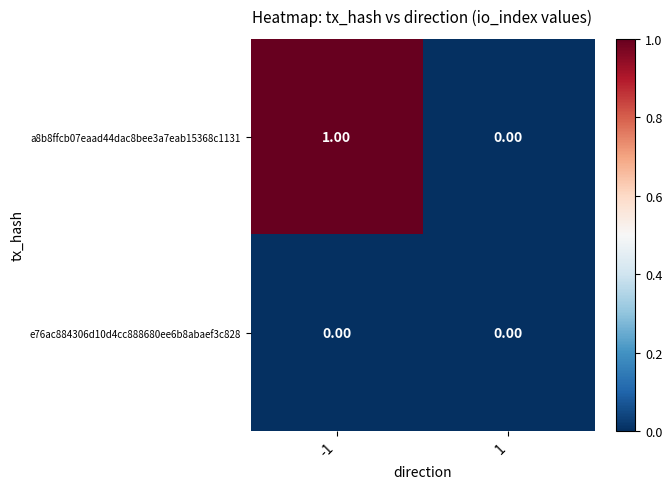

Which series has the largest range (max minus min)?

a8b8ffcb07eaad44dac8bee3a7eab15368c1131